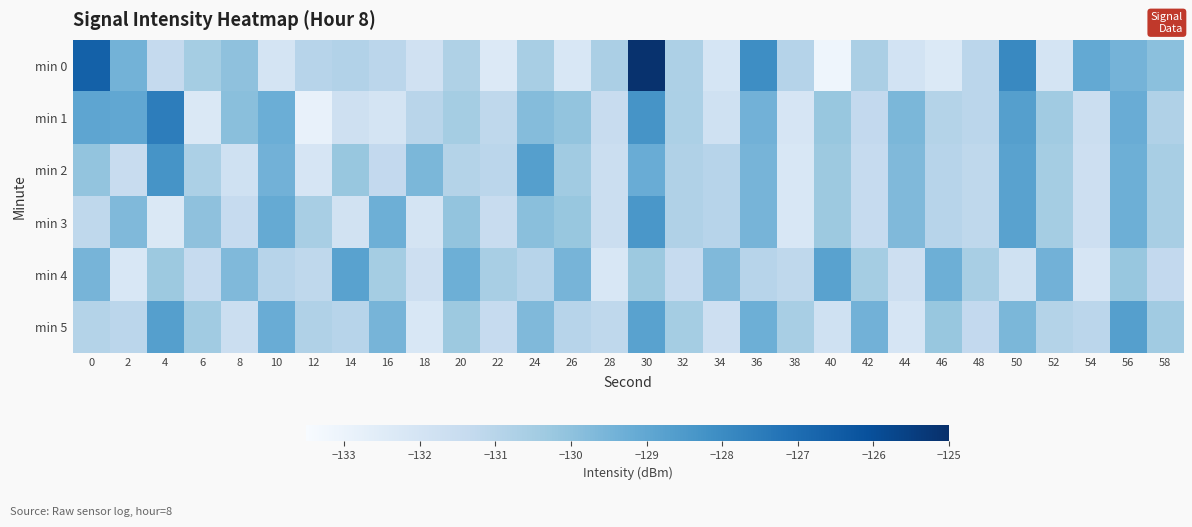

Count the number of data series in this chart.

6